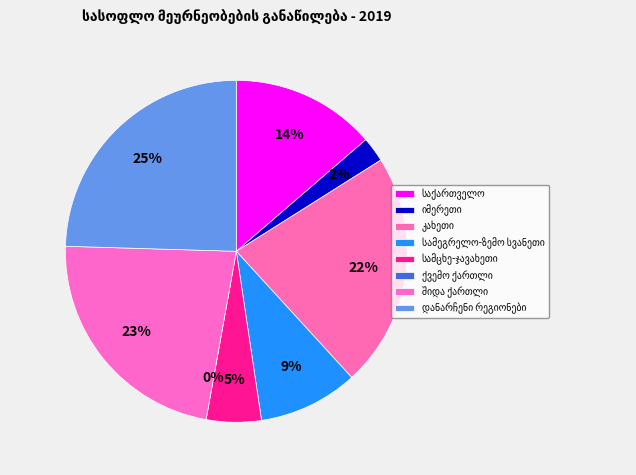

Which has a higher value, იმერეთი or სამცხე-ჯავახეთი?

სამცხე-ჯავახეთი